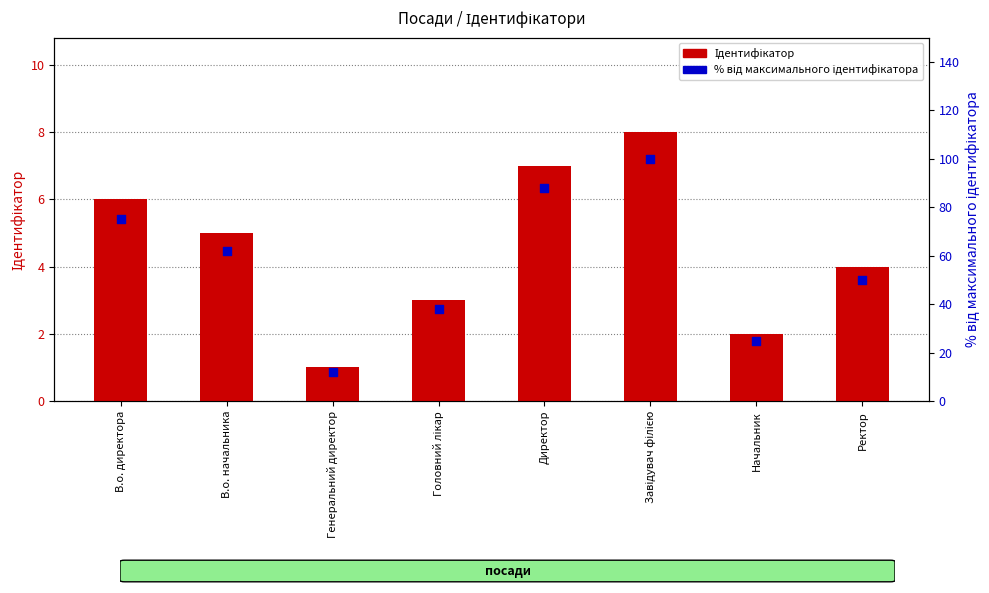

Which series contains the lowest Y value?

Ідентифікатор